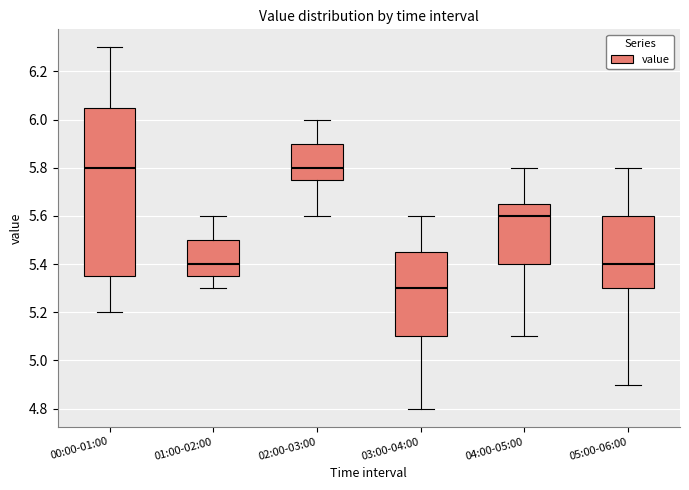

Where does the upper whisker of the box for 01:00-02:00 end on the y-axis? The values are not printed on the chart, so give them approximately, as read against the axis.

5.60